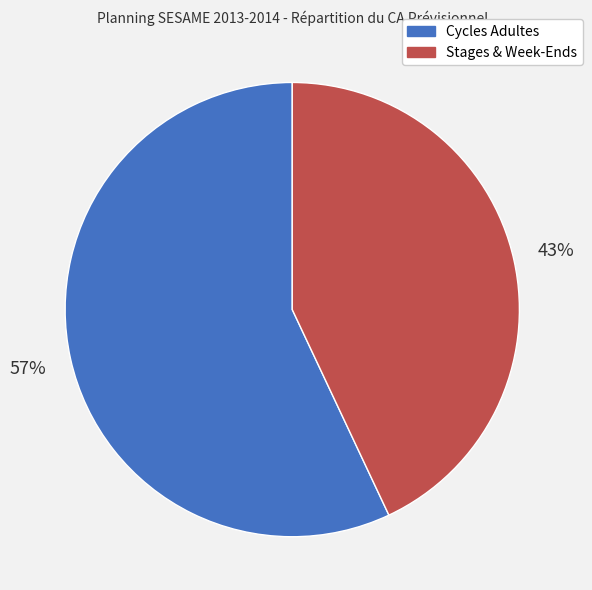

To the nearest percent, what is the average slice percentage?

50%